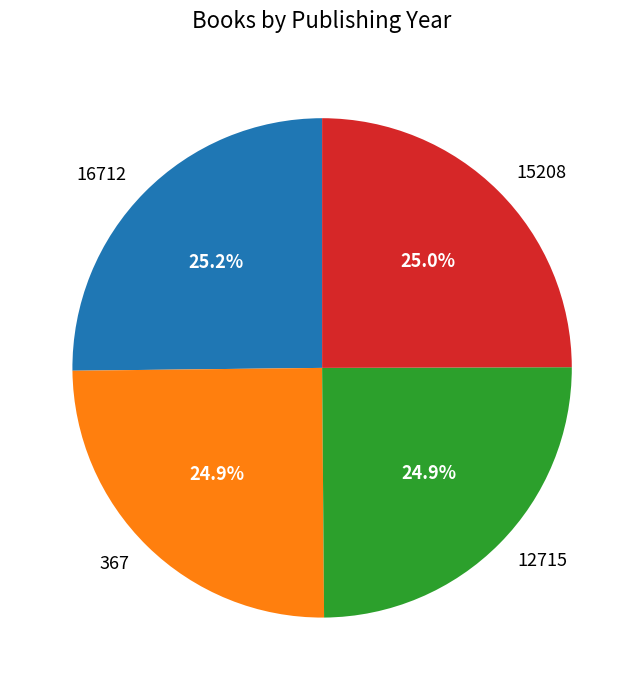

Does 15208 represent more than half of the total?

No